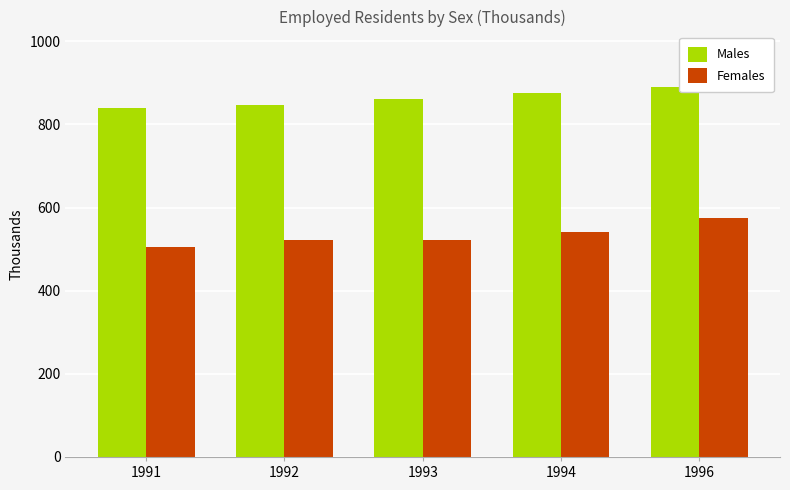

How many groups of bars are there?

5